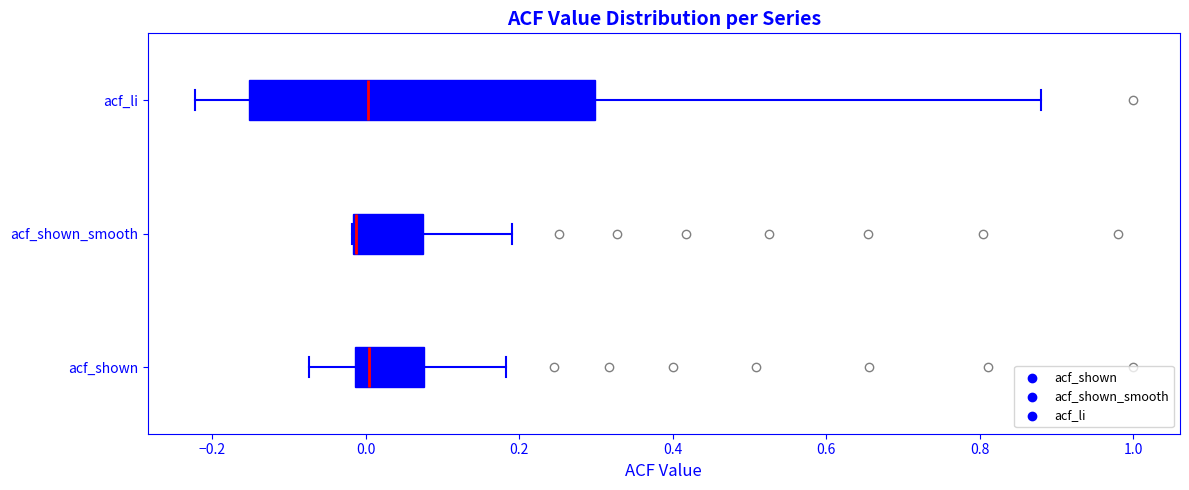

Reading bottom to top, read every box against the x-axis: the position of its median line, the range the box covers, and the ends of its whiskers. The values are not printed on the chart, so give them approximately, as read against the axis.

acf_shown: median 0.00, box -0.02 to 0.08, whiskers -0.08 to 0.18
acf_shown_smooth: median -0.02 (drawn on the box's left edge), box -0.02 to 0.08, whiskers -0.02 to 0.20
acf_li: median 0.00, box -0.16 to 0.30, whiskers -0.22 to 0.88